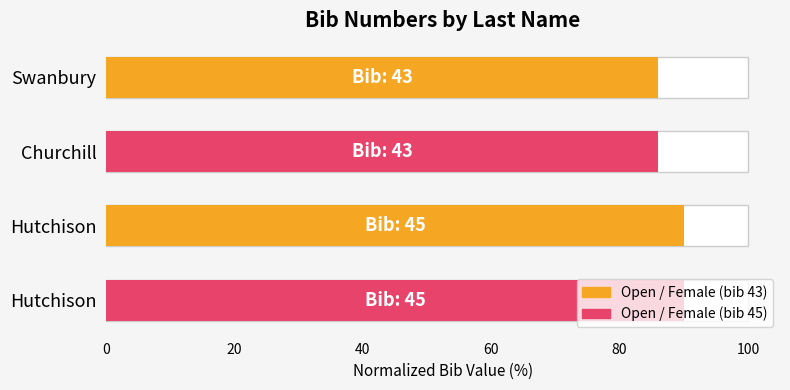

Is it true that the value at Hutchison is 90?

True